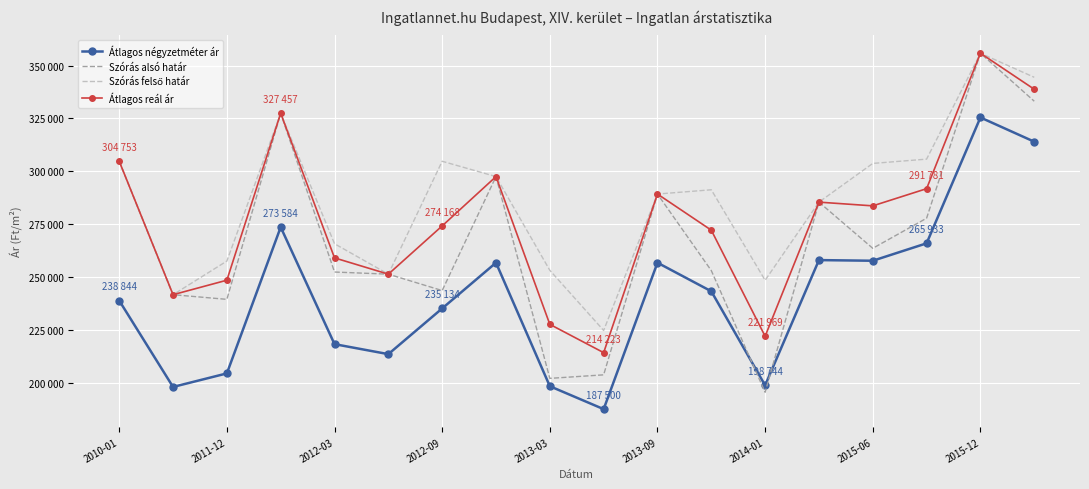

What is the smallest value displayed?

187500